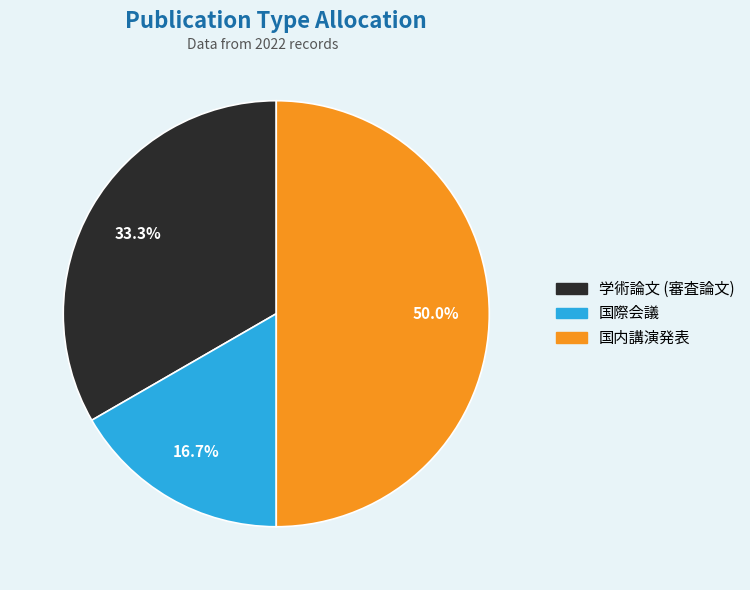

Is the sum of 国際会議 and 国内講演発表 greater than half?

Yes